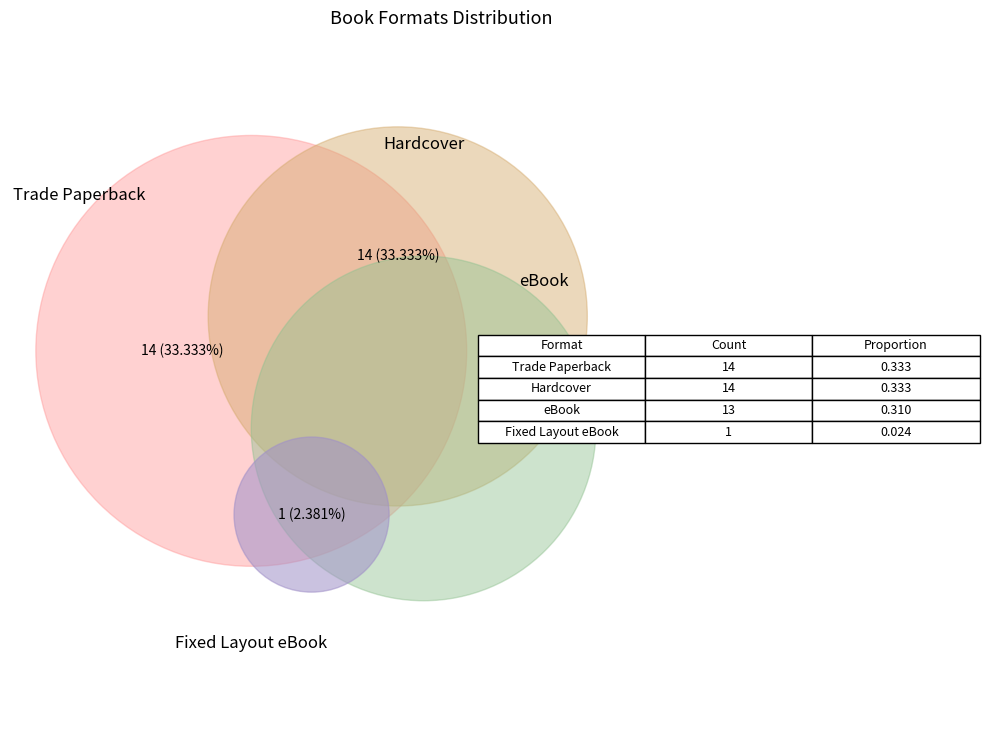

Does any single category account for the majority?

No